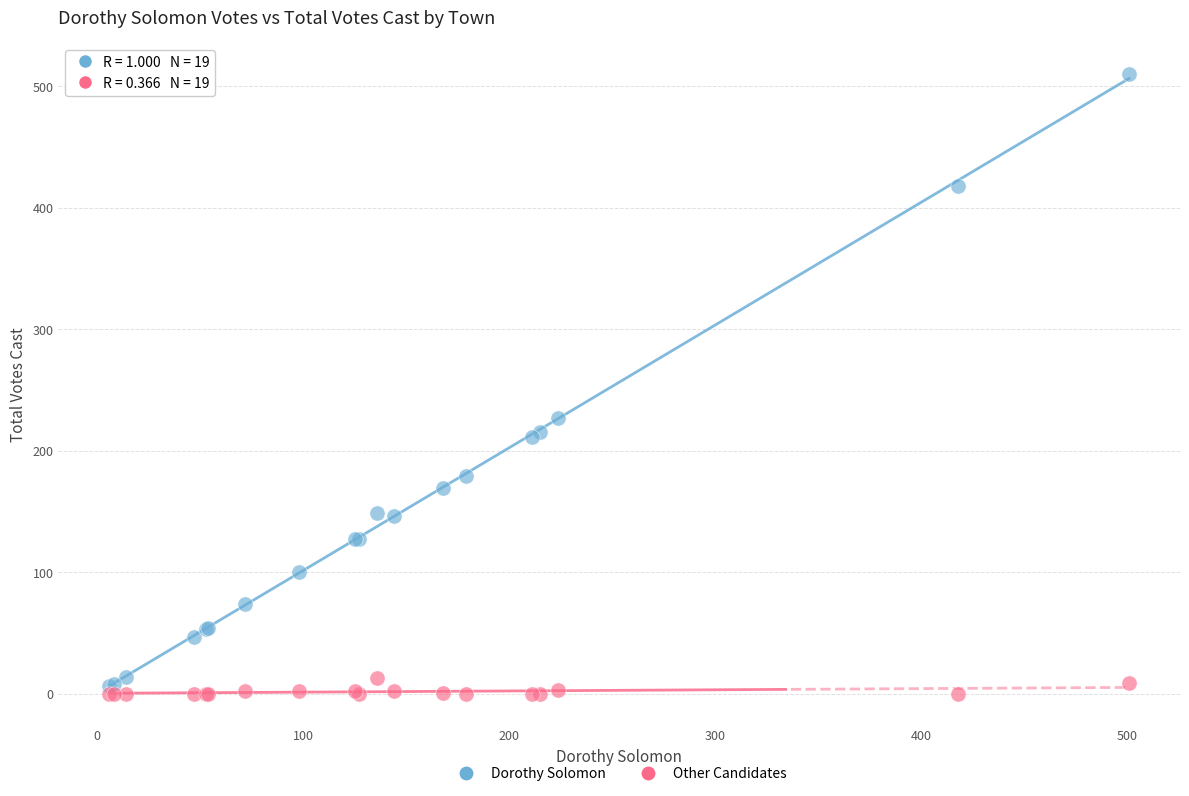

Across all series, what Y value is closest to 255?

227